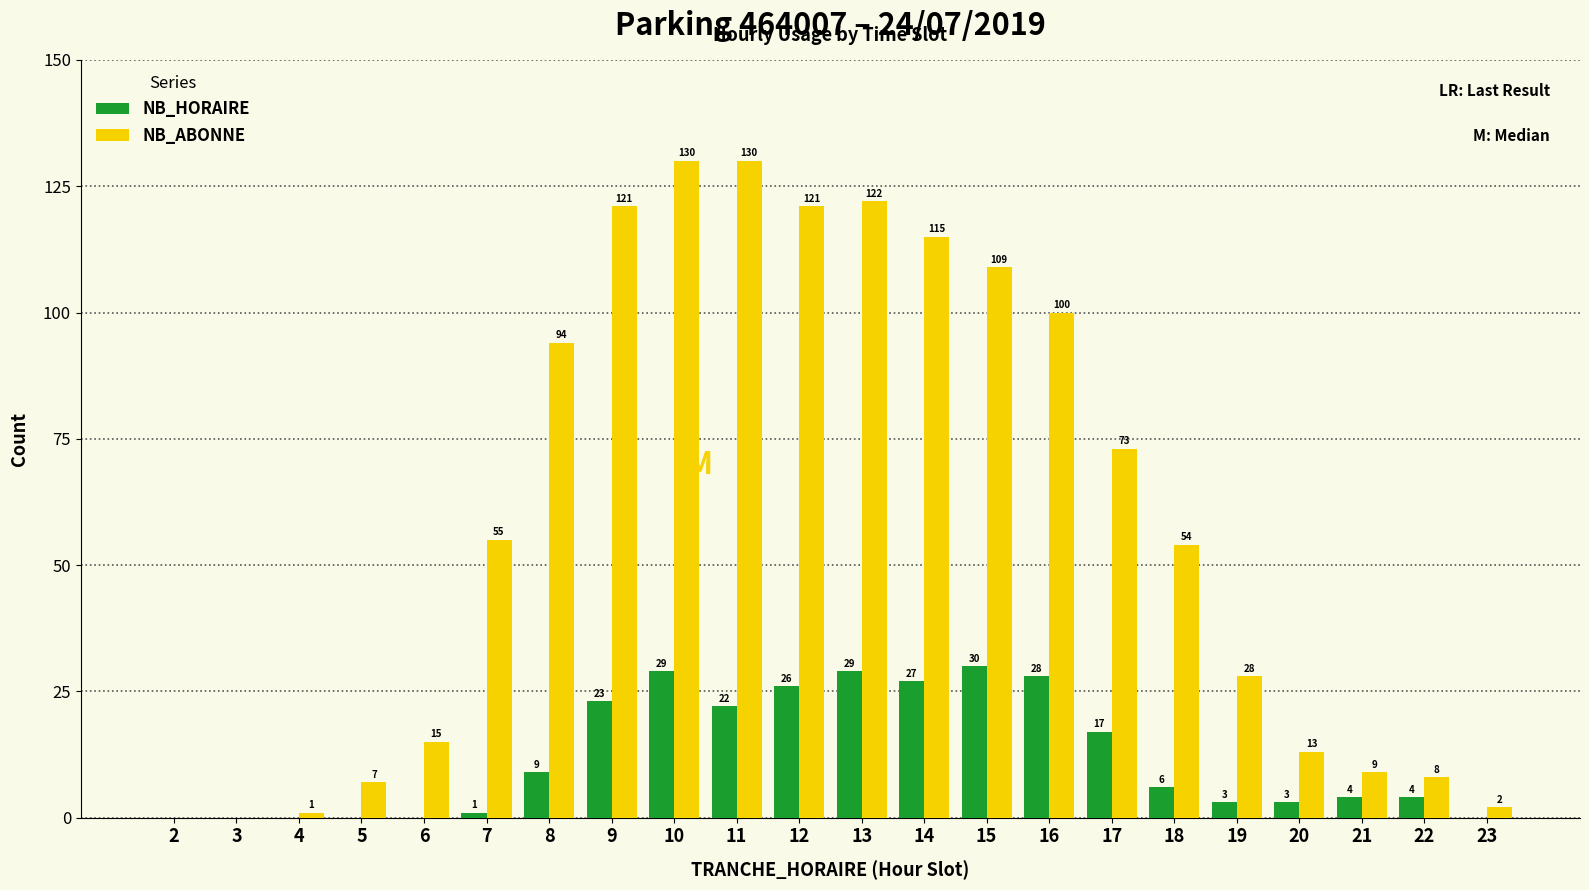

What is the difference between the NB_HORAIRE values at 18 and 4?

6